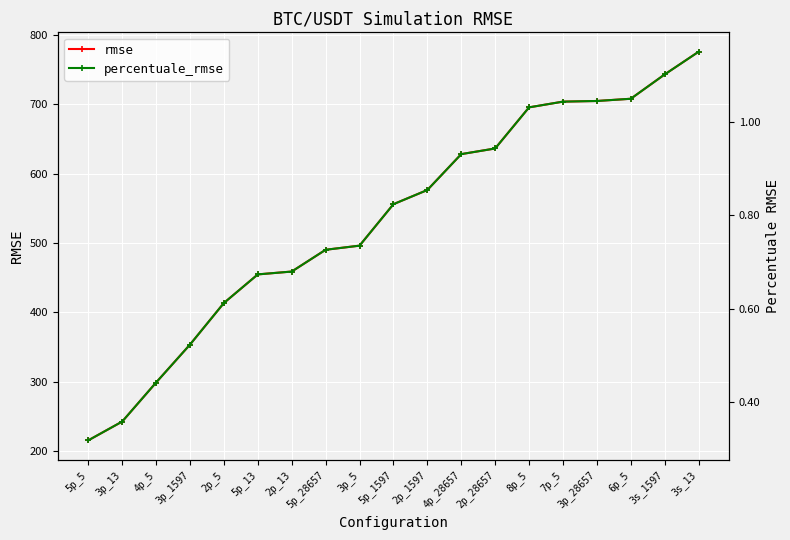

Is the value of percentuale_rmse at 6p_5 greater than the value of rmse at 4p_28657?

No